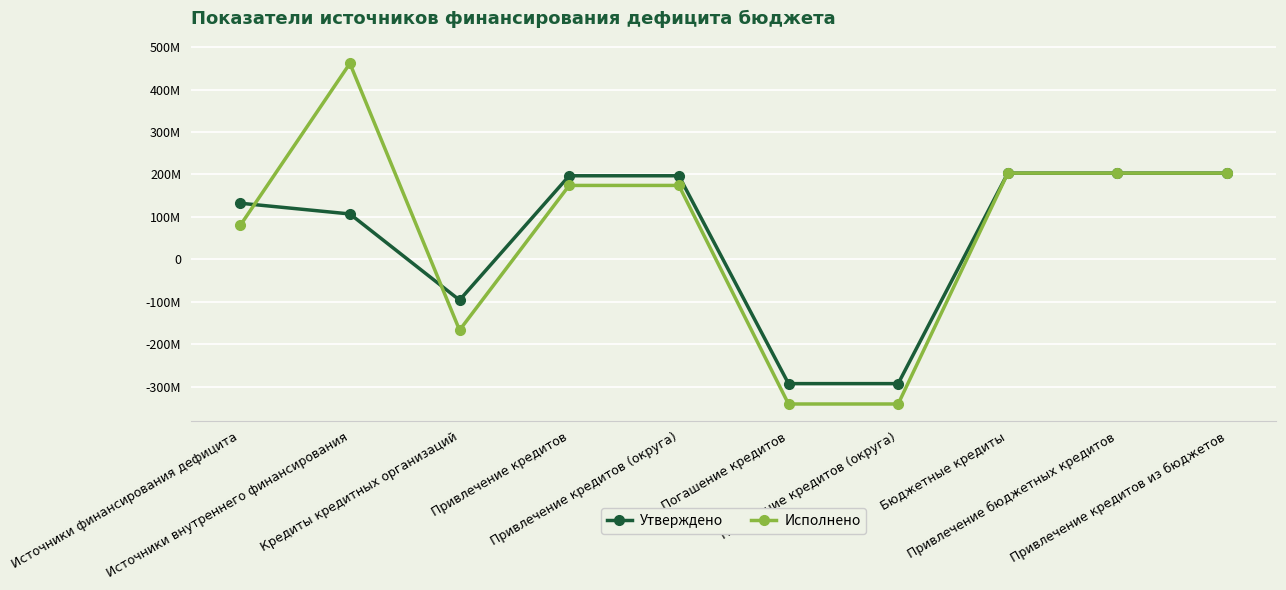

True or false: Исполнено has more than 2 interior local peaks.

False